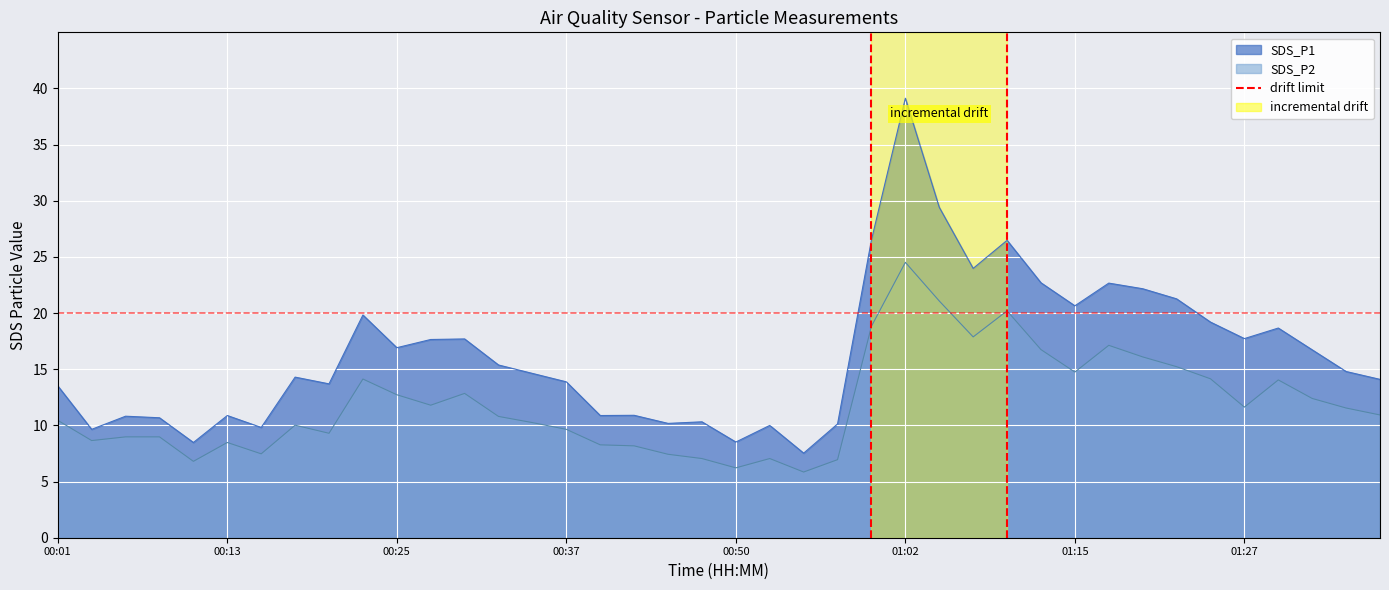

How many lines are shown in the chart?

1